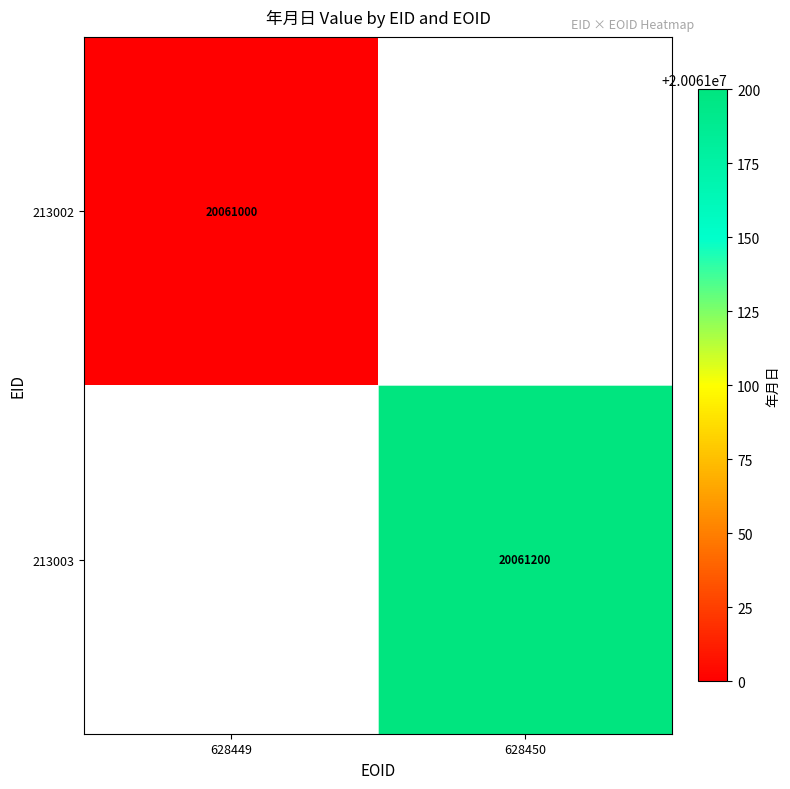

The value of 213002 at 628449 is 35877301. True or false?

False